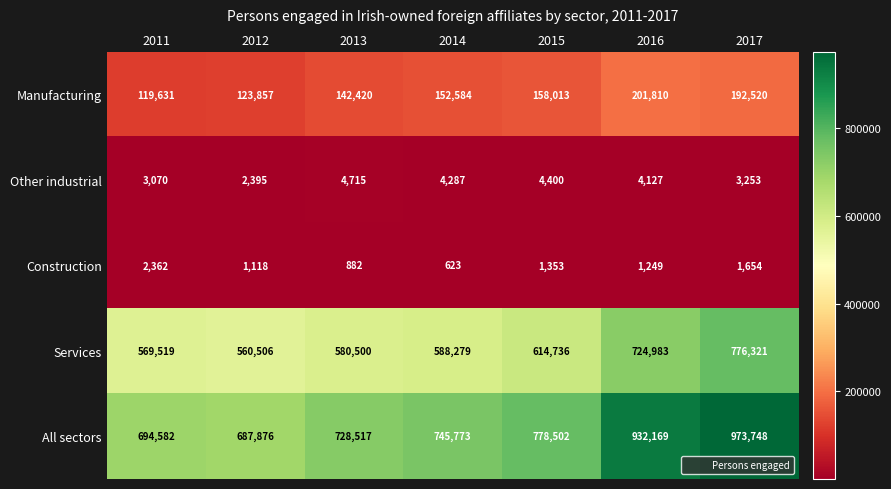

Is the value of All sectors at 2016 greater than the value of Manufacturing at 2012?

Yes